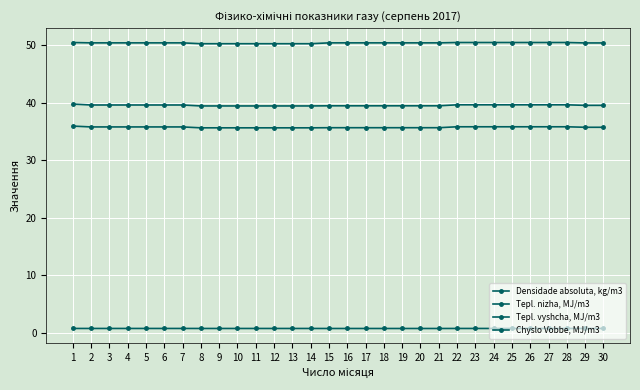

Reading left to right, extract all data points from this chart.

Densidade absoluta, kg/m3: 1=0.7	2=0.7	3=0.7	4=0.7	5=0.7	6=0.7	7=0.7	8=0.7	9=0.7	10=0.7	11=0.7	12=0.7	13=0.7	14=0.7	15=0.7	16=0.7	17=0.7	18=0.7	19=0.7	20=0.7	21=0.7	22=0.7	23=0.7	24=0.7	25=0.7	26=0.7	27=0.7	28=0.7	29=0.7	30=0.7
Tepl. nizha, MJ/m3: 1=35.9	2=35.8	3=35.8	4=35.8	5=35.8	6=35.8	7=35.8	8=35.6	9=35.6	10=35.6	11=35.6	12=35.6	13=35.6	14=35.6	15=35.7	16=35.7	17=35.7	18=35.7	19=35.7	20=35.7	21=35.7	22=35.8	23=35.8	24=35.8	25=35.8	26=35.8	27=35.8	28=35.8	29=35.7	30=35.7
Tepl. vyshcha, MJ/m3: 1=39.8	2=39.6	3=39.6	4=39.6	5=39.6	6=39.6	7=39.6	8=39.5	9=39.5	10=39.5	11=39.5	12=39.5	13=39.5	14=39.5	15=39.5	16=39.5	17=39.5	18=39.5	19=39.5	20=39.5	21=39.5	22=39.6	23=39.6	24=39.6	25=39.6	26=39.6	27=39.6	28=39.6	29=39.6	30=39.6
Chyslo Vobbe, MJ/m3: 1=50.5	2=50.4	3=50.4	4=50.4	5=50.4	6=50.4	7=50.4	8=50.3	9=50.3	10=50.3	11=50.3	12=50.3	13=50.3	14=50.3	15=50.4	16=50.4	17=50.4	18=50.4	19=50.4	20=50.4	21=50.4	22=50.5	23=50.5	24=50.5	25=50.5	26=50.5	27=50.5	28=50.5	29=50.4	30=50.4